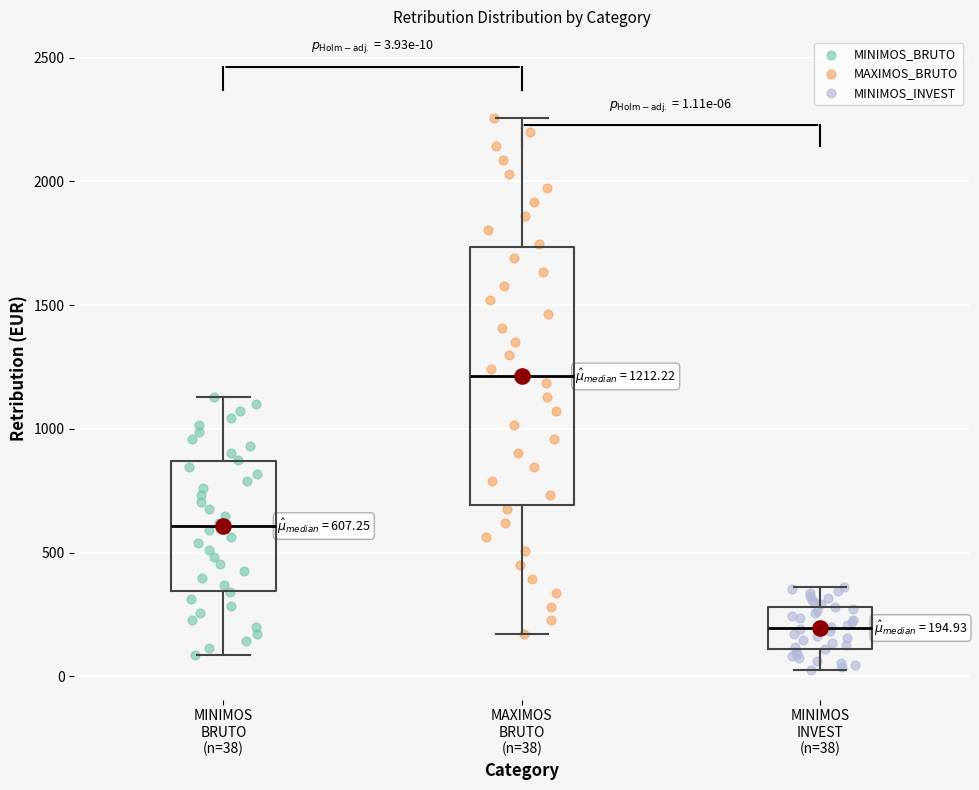

Comparing the boxes themselves (not the whiskers), which one is the tallest?

MAXIMOS BRUTO (n=38)